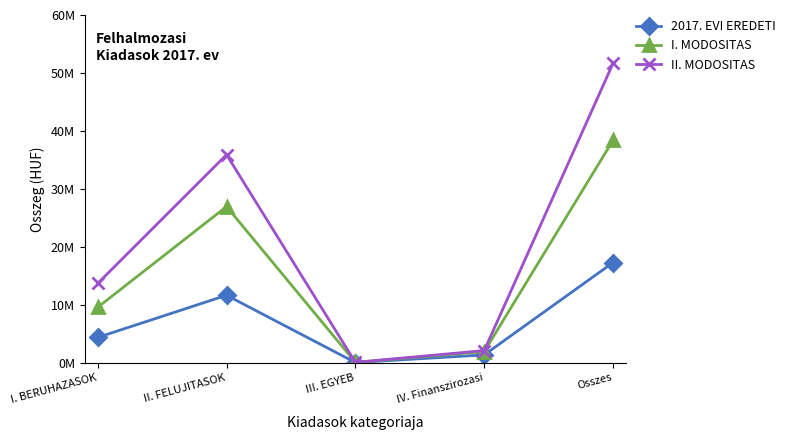

Reading right to left, transcribe all the data shown in this chart.

2017. EVI EREDETI: 17264000	1318000	0	11615000	4331000
I. MODOSITAS: 38371150	1885864	31650	26922636	9531000
II. MODOSITAS: 51649051	2067274	31650	35887127	13663000